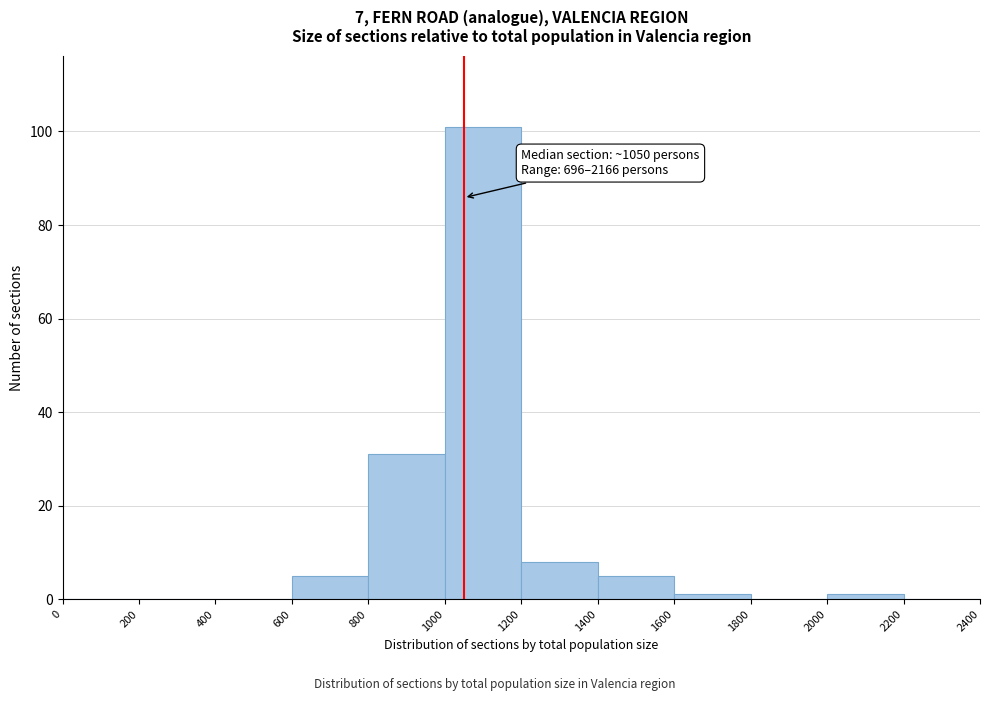

Which range on the x-axis has the tallest bar?

1000 to 1200